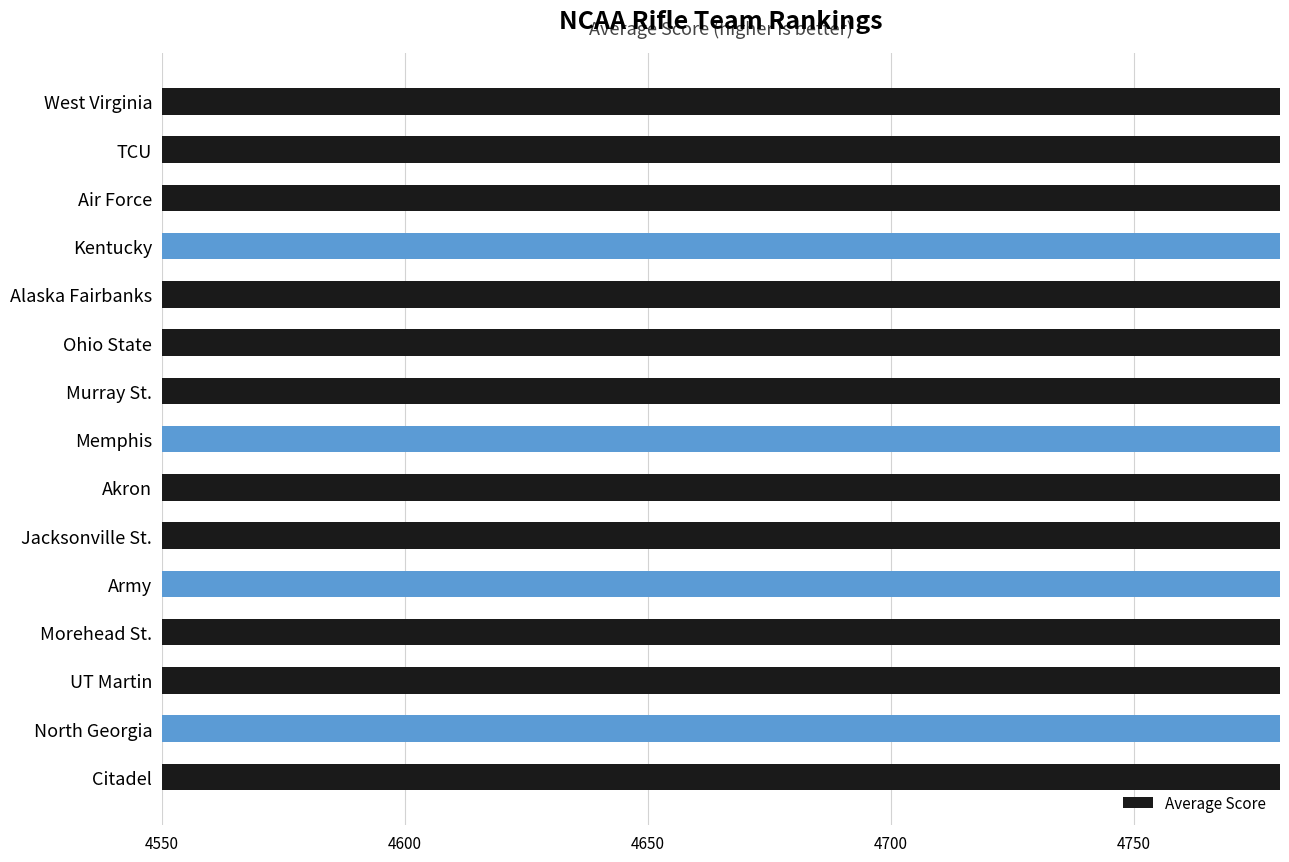

What is the sum of all values?

70493.3